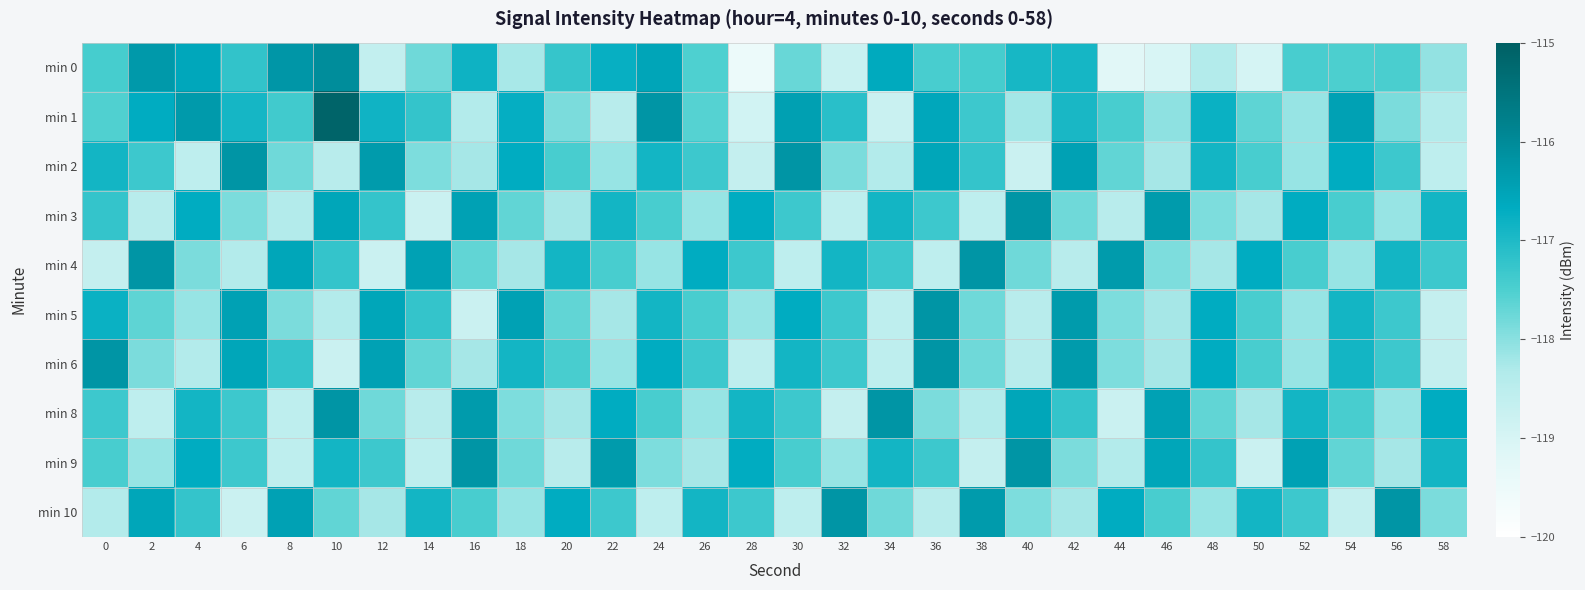

Reading left to right, list all the values displayed in this chart.

min 0: 0=-117.4	2=-116.3	4=-116.6	6=-117.2	8=-116.2	10=-116.0	12=-118.6	14=-117.8	16=-116.8	18=-118.2	20=-117.2	22=-116.8	24=-116.5	26=-117.5	28=-119.5	30=-117.7	32=-118.8	34=-116.6	36=-117.5	38=-117.4	40=-116.9	42=-116.9	44=-119.2	46=-119.0	48=-118.3	50=-119.0	52=-117.5	54=-117.5	56=-117.5	58=-118.1
min 1: 0=-117.5	2=-116.7	4=-116.3	6=-116.9	8=-117.4	10=-115.1	12=-116.8	14=-117.2	16=-118.3	18=-116.7	20=-117.9	22=-118.5	24=-116.2	26=-117.6	28=-118.9	30=-116.4	32=-117.1	34=-118.8	36=-116.6	38=-117.3	40=-118.2	42=-116.9	44=-117.5	46=-118.0	48=-116.8	50=-117.7	52=-118.1	54=-116.5	56=-117.9	58=-118.3
min 2: 0=-116.9	2=-117.3	4=-118.6	6=-116.2	8=-117.8	10=-118.5	12=-116.3	14=-117.9	16=-118.2	18=-116.7	20=-117.5	22=-118.1	24=-116.9	26=-117.3	28=-118.7	30=-116.2	32=-117.9	34=-118.3	36=-116.6	38=-117.2	40=-118.8	42=-116.5	44=-117.7	46=-118.2	48=-116.9	50=-117.5	52=-118.1	54=-116.7	56=-117.3	58=-118.6
min 3: 0=-117.2	2=-118.5	4=-116.7	6=-117.9	8=-118.3	10=-116.6	12=-117.2	14=-118.8	16=-116.5	18=-117.7	20=-118.2	22=-116.9	24=-117.5	26=-118.1	28=-116.7	30=-117.3	32=-118.6	34=-116.9	36=-117.3	38=-118.6	40=-116.2	42=-117.8	44=-118.5	46=-116.3	48=-117.9	50=-118.2	52=-116.7	54=-117.5	56=-118.1	58=-116.9
min 4: 0=-118.7	2=-116.2	4=-117.9	6=-118.3	8=-116.6	10=-117.2	12=-118.8	14=-116.5	16=-117.7	18=-118.2	20=-116.9	22=-117.5	24=-118.1	26=-116.7	28=-117.3	30=-118.6	32=-116.9	34=-117.3	36=-118.6	38=-116.2	40=-117.8	42=-118.5	44=-116.3	46=-117.9	48=-118.2	50=-116.7	52=-117.5	54=-118.1	56=-116.9	58=-117.3
min 5: 0=-116.8	2=-117.7	4=-118.1	6=-116.5	8=-117.9	10=-118.3	12=-116.6	14=-117.2	16=-118.8	18=-116.5	20=-117.7	22=-118.2	24=-116.9	26=-117.5	28=-118.1	30=-116.7	32=-117.3	34=-118.6	36=-116.2	38=-117.8	40=-118.5	42=-116.3	44=-117.9	46=-118.2	48=-116.7	50=-117.5	52=-118.1	54=-116.9	56=-117.3	58=-118.7
min 6: 0=-116.2	2=-117.9	4=-118.3	6=-116.6	8=-117.2	10=-118.8	12=-116.5	14=-117.7	16=-118.2	18=-116.9	20=-117.5	22=-118.1	24=-116.7	26=-117.3	28=-118.6	30=-116.9	32=-117.3	34=-118.6	36=-116.2	38=-117.8	40=-118.5	42=-116.3	44=-117.9	46=-118.2	48=-116.7	50=-117.5	52=-118.1	54=-116.9	56=-117.3	58=-118.7
min 8: 0=-117.3	2=-118.6	4=-116.9	6=-117.3	8=-118.6	10=-116.2	12=-117.8	14=-118.5	16=-116.3	18=-117.9	20=-118.2	22=-116.7	24=-117.5	26=-118.1	28=-116.9	30=-117.3	32=-118.7	34=-116.2	36=-117.9	38=-118.3	40=-116.6	42=-117.2	44=-118.8	46=-116.5	48=-117.7	50=-118.2	52=-116.9	54=-117.5	56=-118.1	58=-116.7
min 9: 0=-117.5	2=-118.1	4=-116.7	6=-117.3	8=-118.6	10=-116.9	12=-117.3	14=-118.6	16=-116.2	18=-117.8	20=-118.5	22=-116.3	24=-117.9	26=-118.2	28=-116.7	30=-117.5	32=-118.1	34=-116.9	36=-117.3	38=-118.7	40=-116.2	42=-117.9	44=-118.3	46=-116.6	48=-117.2	50=-118.8	52=-116.5	54=-117.7	56=-118.2	58=-116.9
min 10: 0=-118.3	2=-116.6	4=-117.2	6=-118.8	8=-116.5	10=-117.7	12=-118.2	14=-116.9	16=-117.5	18=-118.1	20=-116.7	22=-117.3	24=-118.6	26=-116.9	28=-117.3	30=-118.6	32=-116.2	34=-117.8	36=-118.5	38=-116.3	40=-117.9	42=-118.2	44=-116.7	46=-117.5	48=-118.1	50=-116.9	52=-117.3	54=-118.7	56=-116.2	58=-117.9